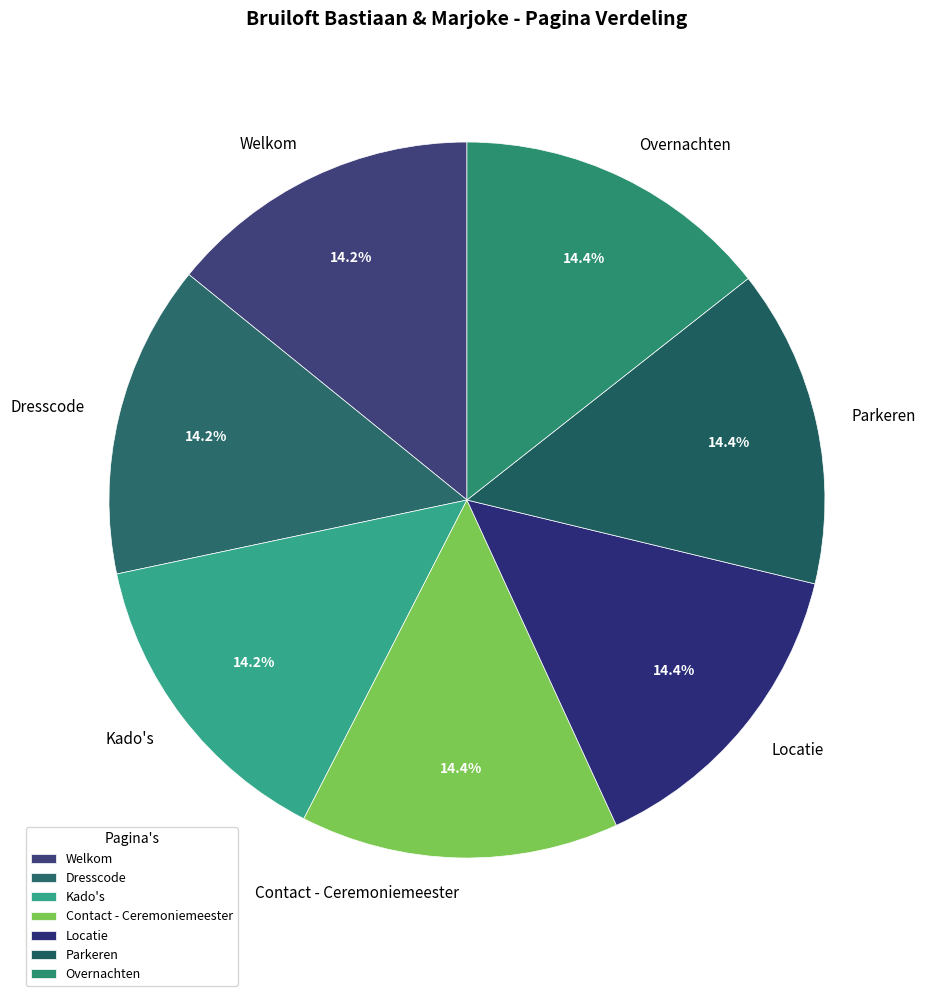

Combined, do Overnachten and Contact - Ceremoniemeester account for over 50%?

No